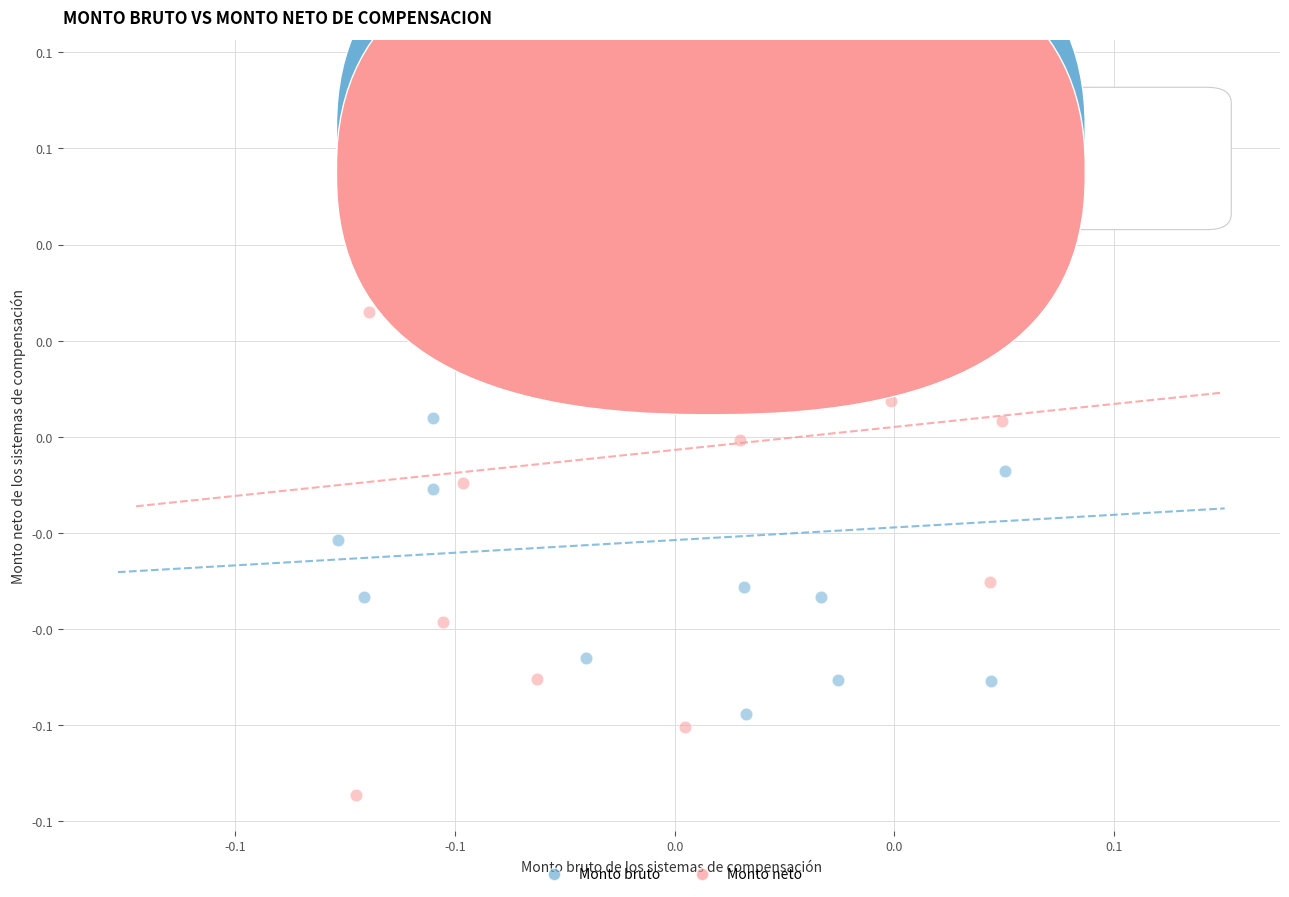

Which series reaches the maximum Y coordinate?

Monto neto